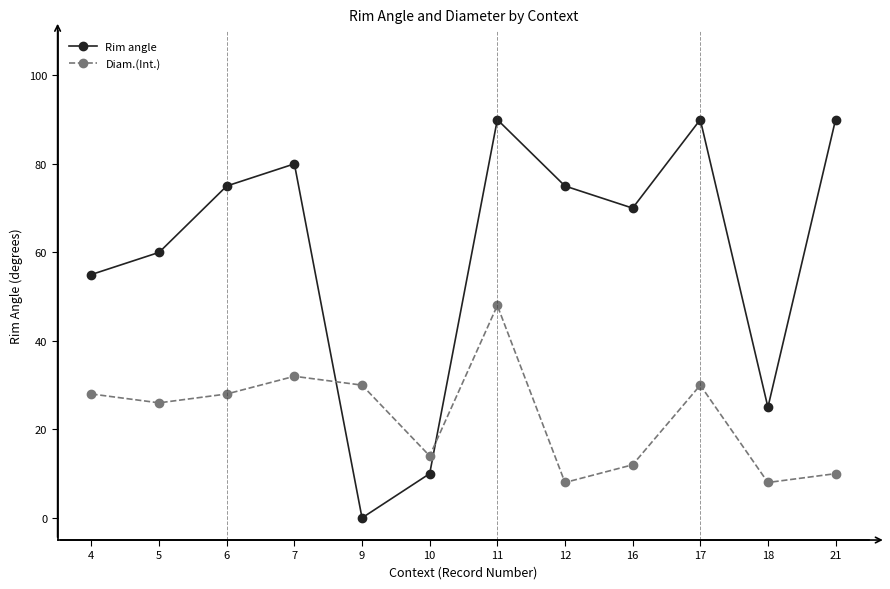

In Diam.(Int.), how many points are higher than both neighbors (excluding endpoints)?

3